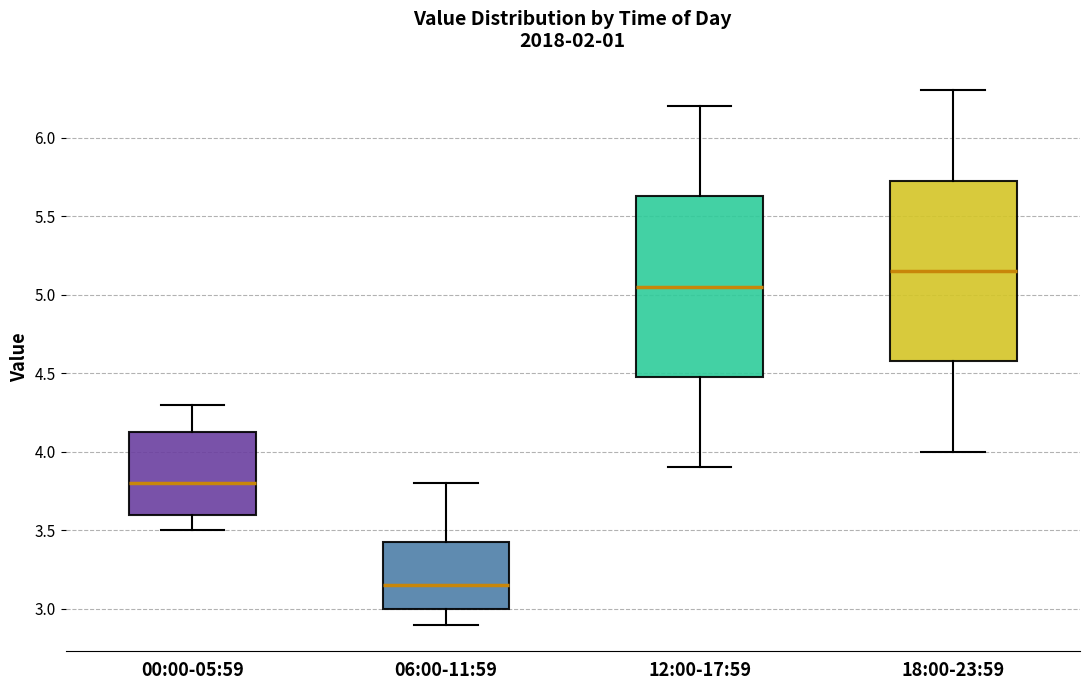

Where does the lower whisker of the box for 12:00-17:59 end on the y-axis? The values are not printed on the chart, so give them approximately, as read against the axis.

3.90